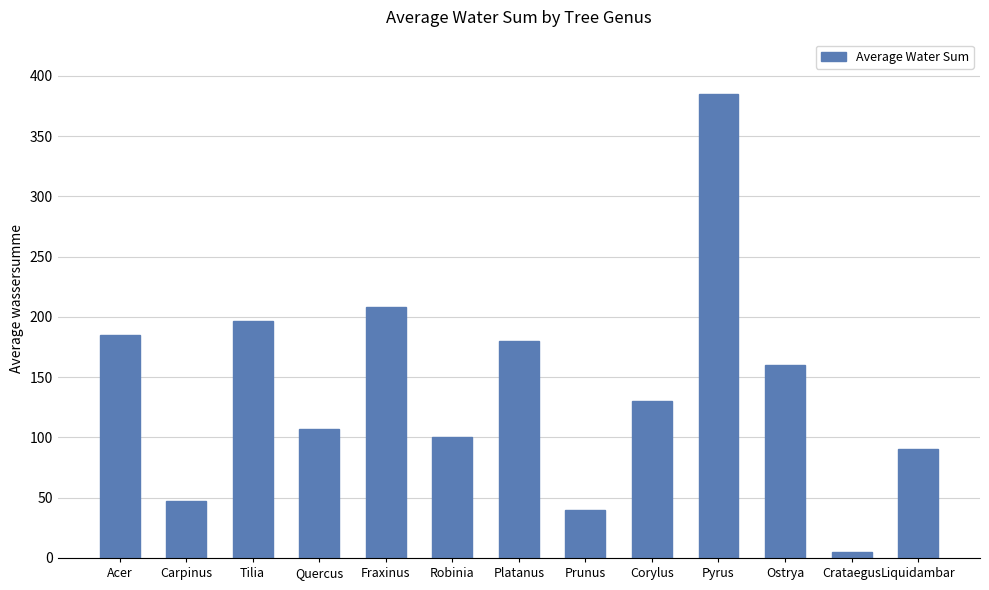

Which category has the lowest value across all series?

Crataegus